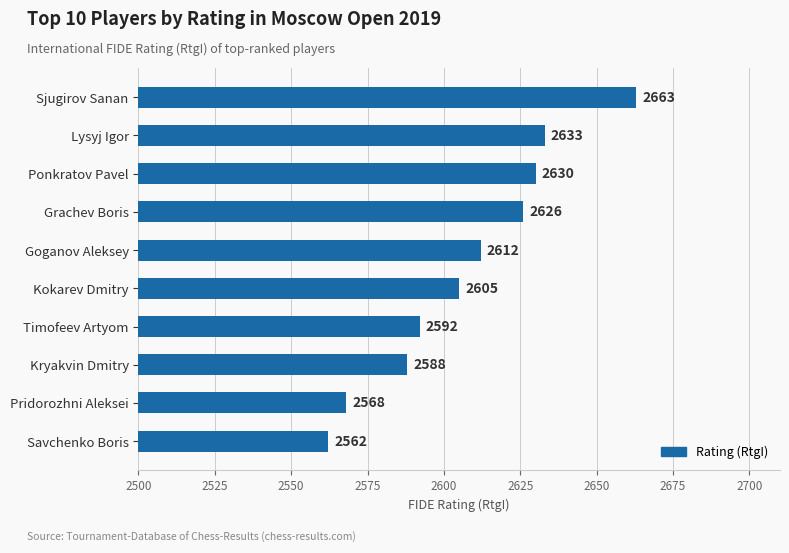

Count the number of data series in this chart.

1